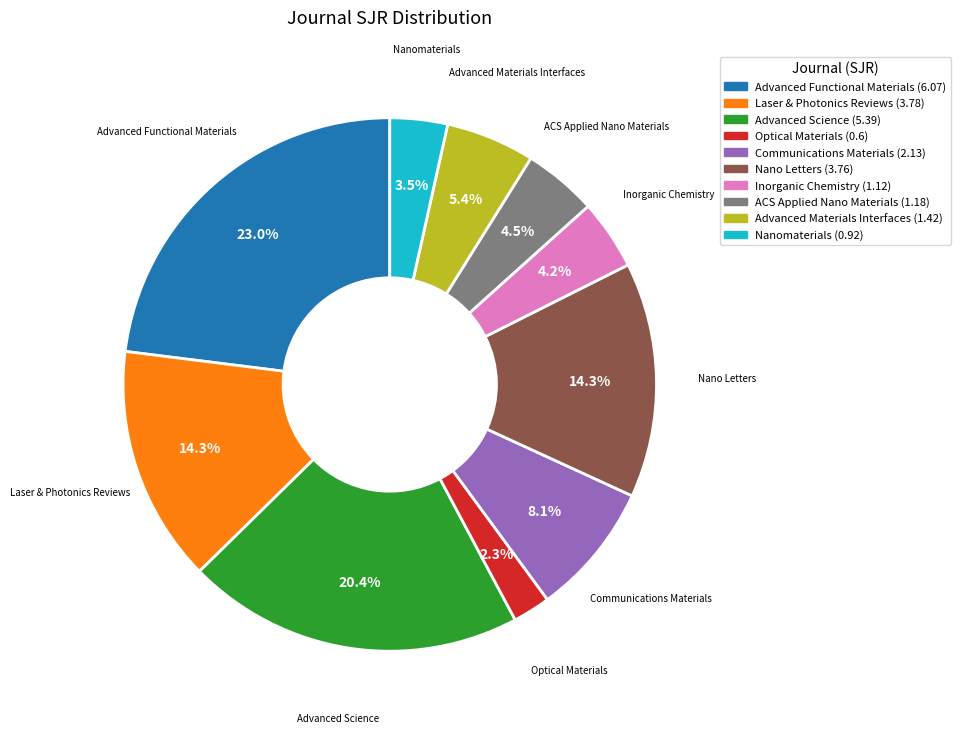

What percentage is the Advanced Materials Interfaces slice, to the nearest percent?

5%